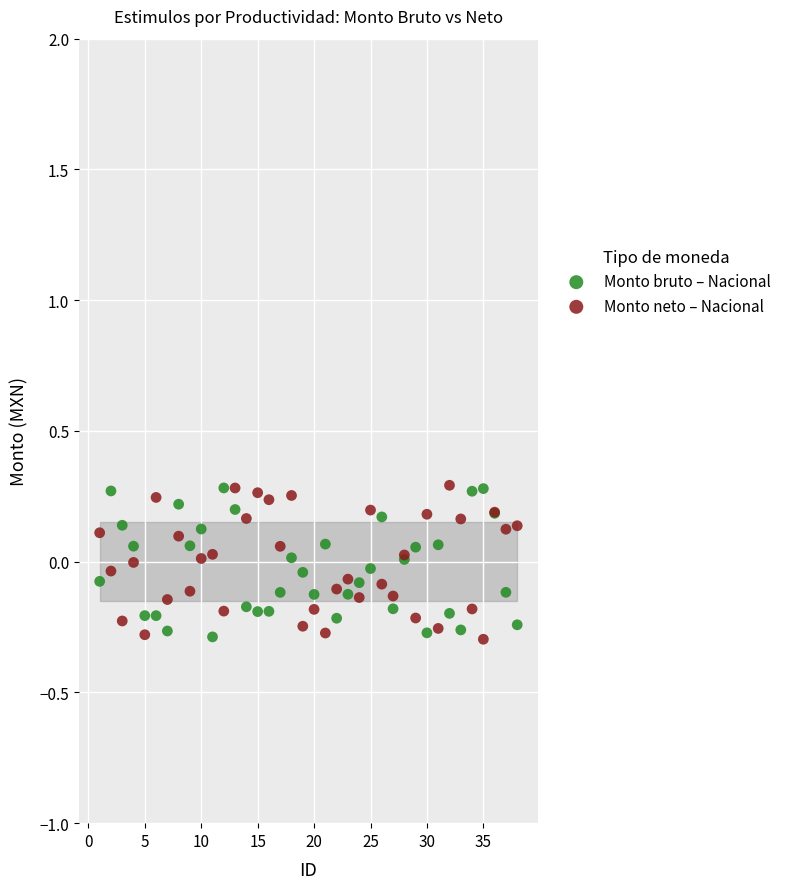

What is the X range (max minus min) for the scatter plot?

37.0